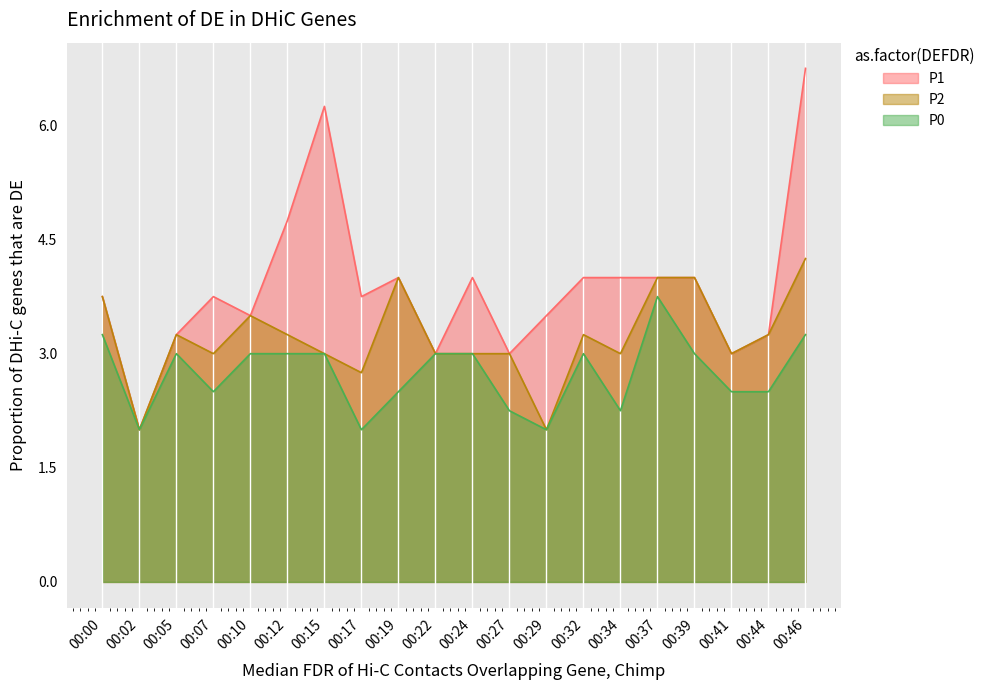

What is the difference between the maximum and minimum values in the P2 series?

2.2